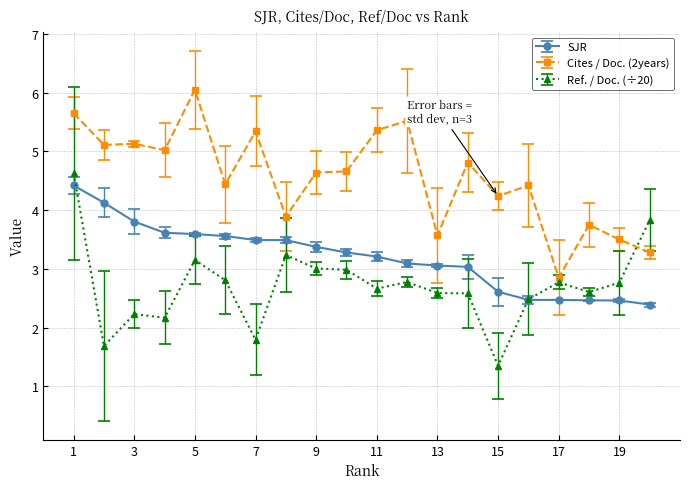

What is the maximum value for SJR?

4.4